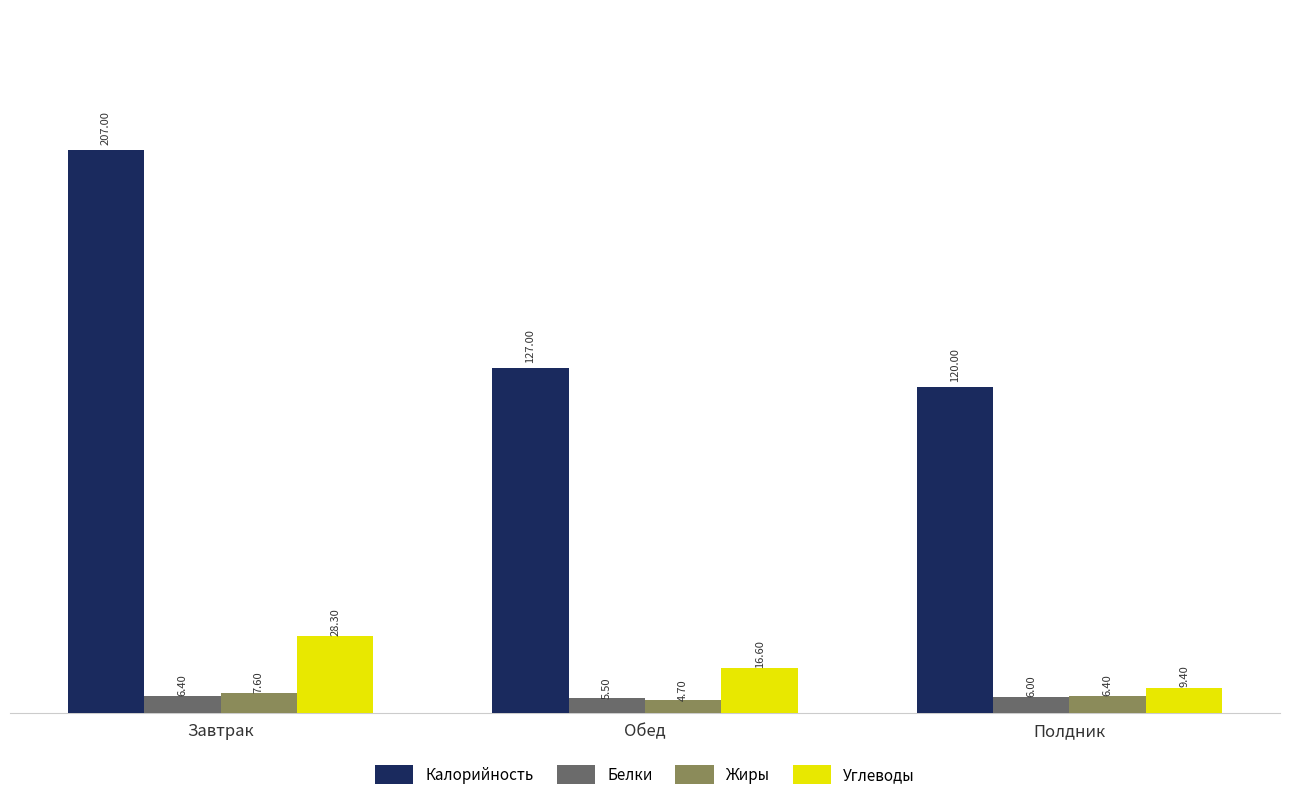

At which category is the sum across all series the highest?

Завтрак